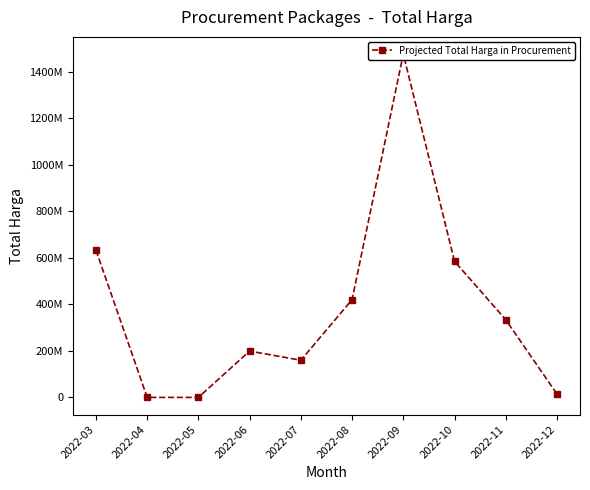

How many data points are less than 334038000?

5